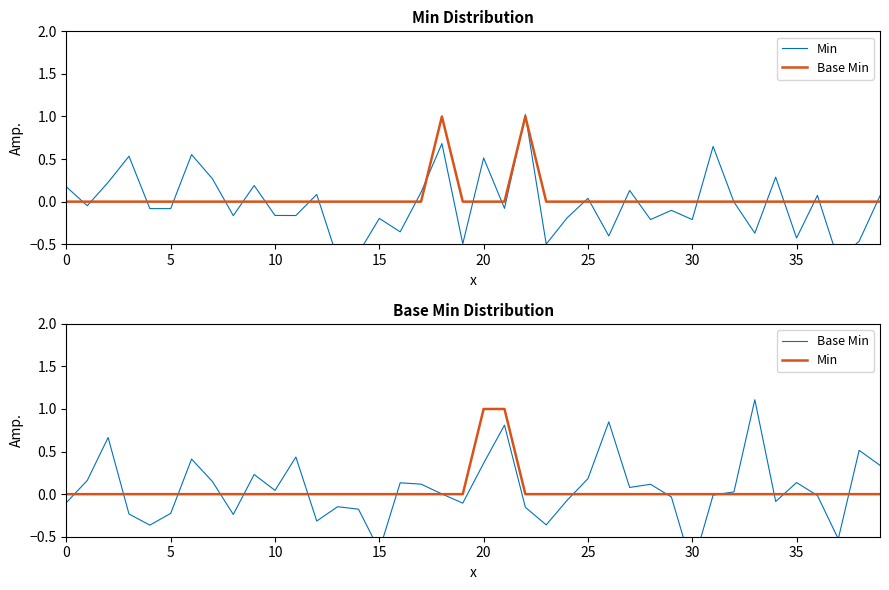

Which series ends up on top after the final intersection of Min and Base Min?

Base Min